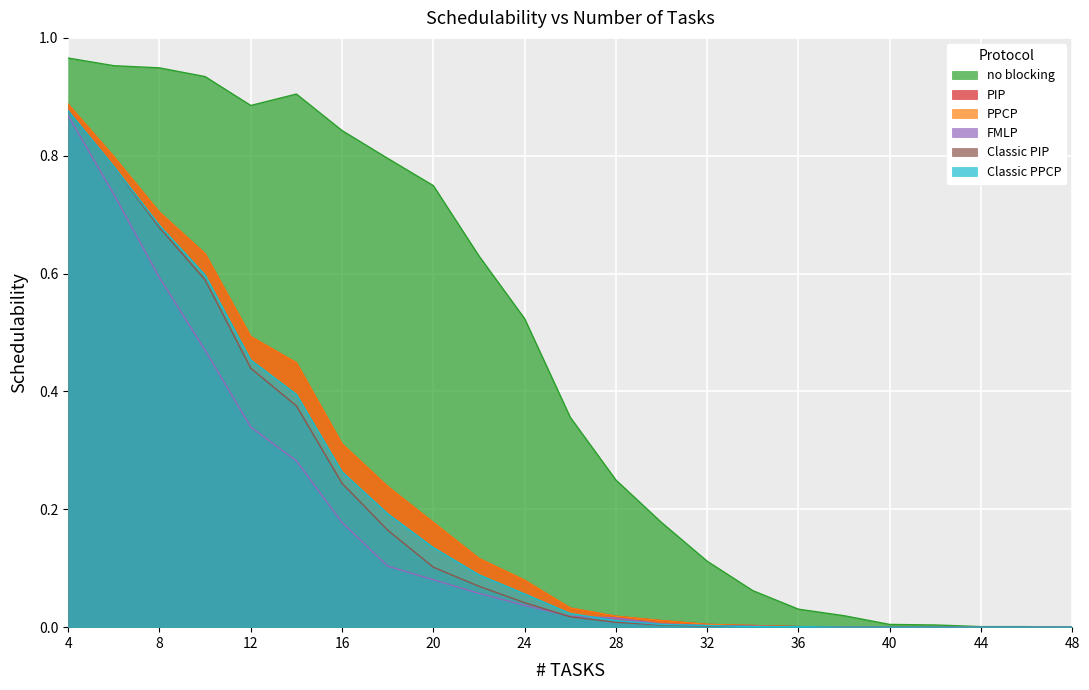

Reading left to right, extract all data points from this chart.

no blocking: 1.0	1.0	0.9	0.9	0.9	0.9	0.8	0.8	0.7	0.6	0.5	0.4	0.2	0.2	0.1	0.1	0.0	0.0	0.0	0.0	0.0	0.0	0.0
PIP: 0.9	0.8	0.7	0.6	0.5	0.4	0.3	0.2	0.2	0.1	0.1	0.0	0.0	0.0	0.0	0.0	0.0	0.0	0.0	0.0	0.0	0.0	0.0
PPCP: 0.9	0.8	0.7	0.6	0.5	0.4	0.3	0.2	0.2	0.1	0.1	0.0	0.0	0.0	0.0	0.0	0.0	0.0	0.0	0.0	0.0	0.0	0.0
FMLP: 0.9	0.7	0.6	0.5	0.3	0.3	0.2	0.1	0.1	0.1	0.0	0.0	0.0	0.0	0.0	0.0	0.0	0.0	0.0	0.0	0.0	0.0	0.0
Classic PIP: 0.9	0.8	0.7	0.6	0.4	0.4	0.2	0.2	0.1	0.1	0.0	0.0	0.0	0.0	0.0	0.0	0.0	0.0	0.0	0.0	0.0	0.0	0.0
Classic PPCP: 0.9	0.8	0.7	0.6	0.5	0.4	0.3	0.2	0.1	0.1	0.1	0.0	0.0	0.0	0.0	0.0	0.0	0.0	0.0	0.0	0.0	0.0	0.0